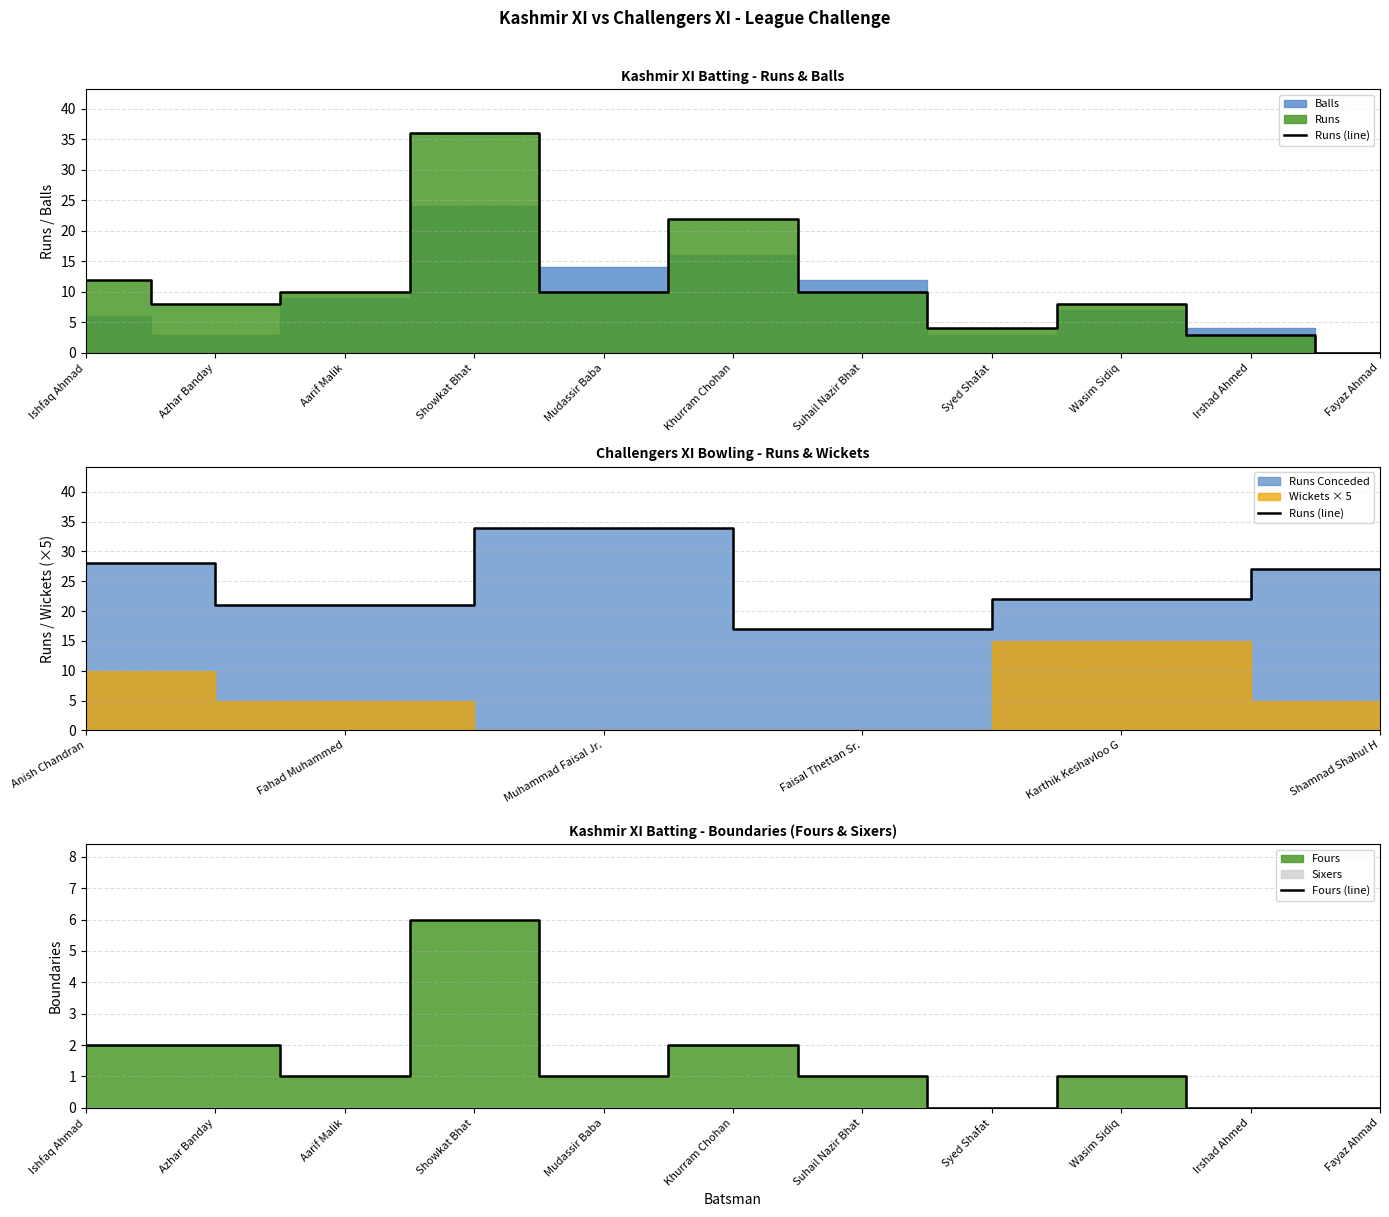

What is the difference between the values at Khurram Chohan and Syed Shafat?

18